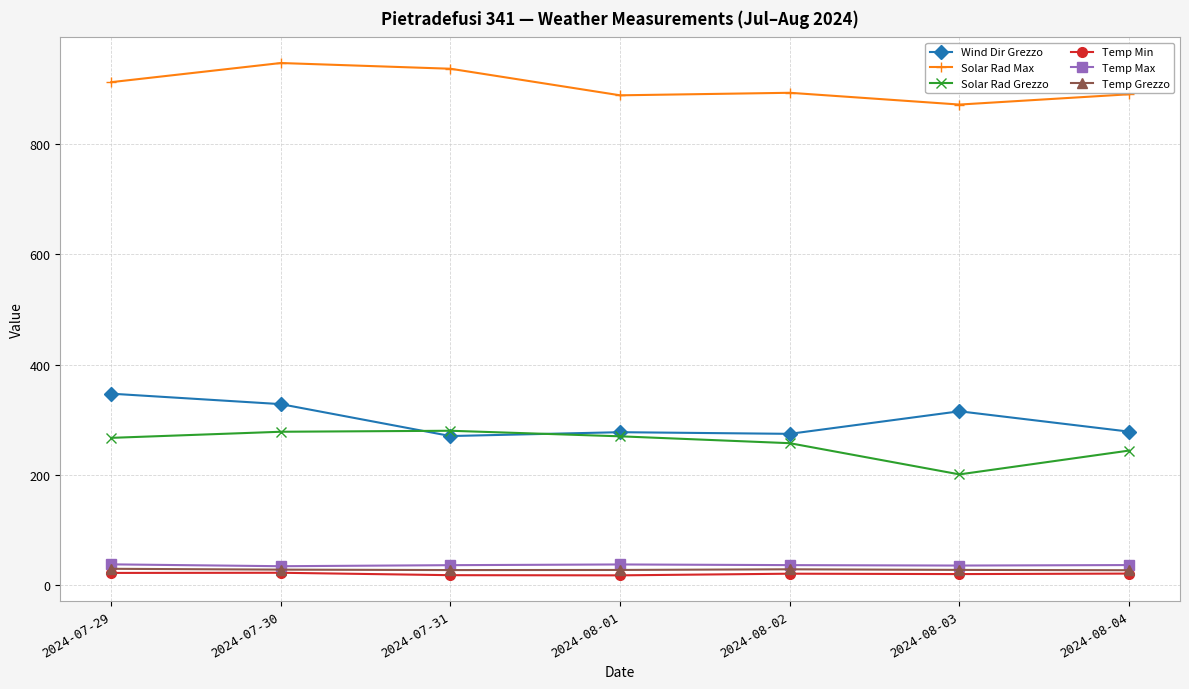

Does the chart display data point markers on the line(s)?

Yes